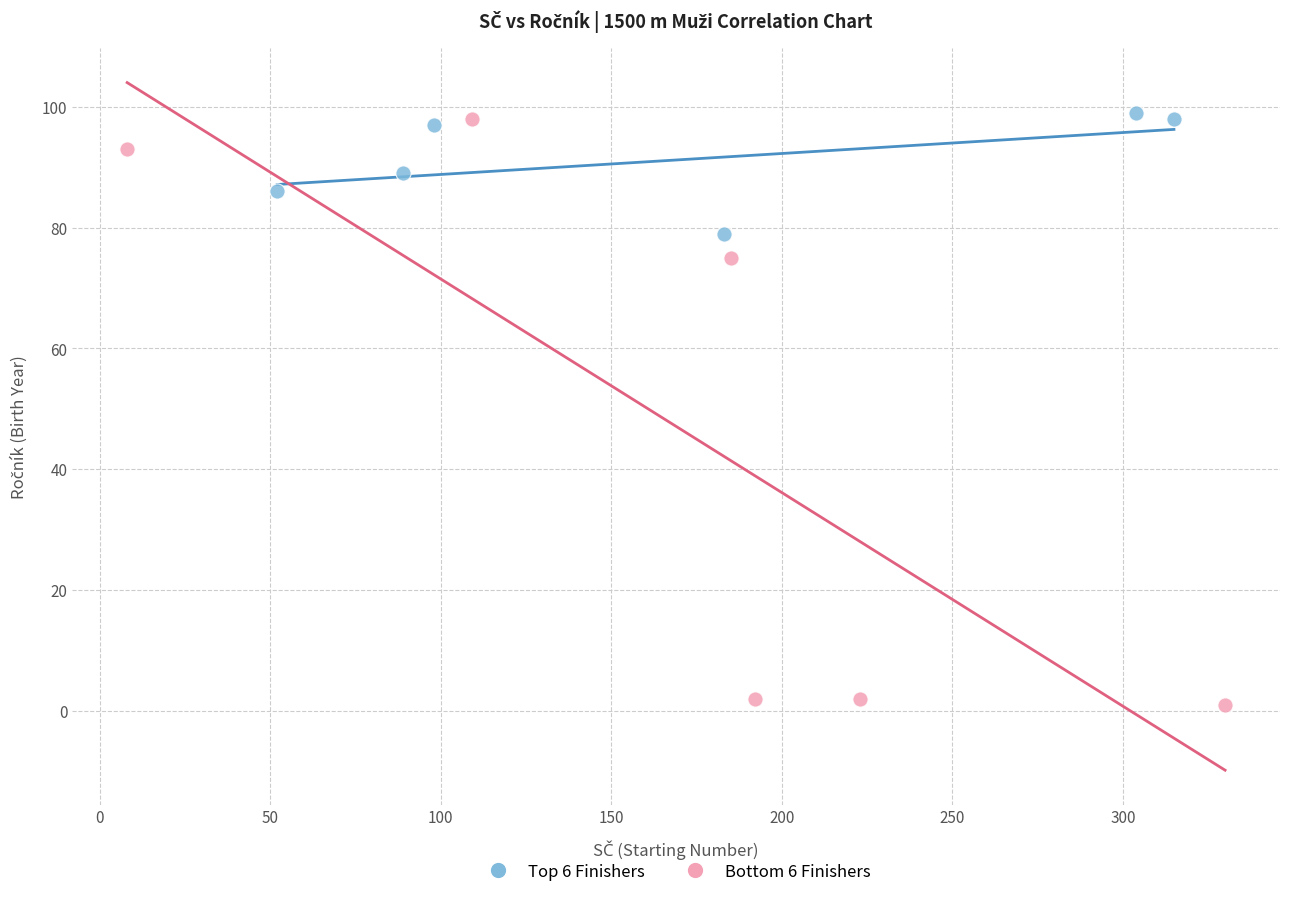

Which series has the widest spread of Y values?

Bottom 6 Finishers